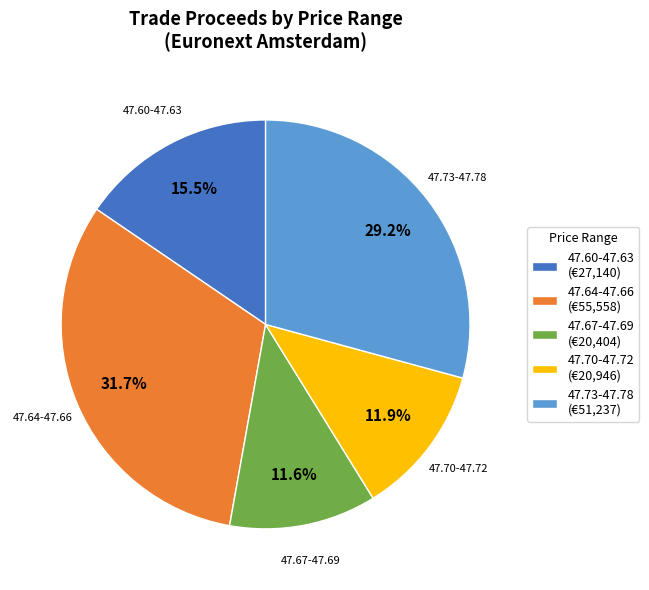

Which category has the biggest portion of the pie?

47.64-47.66